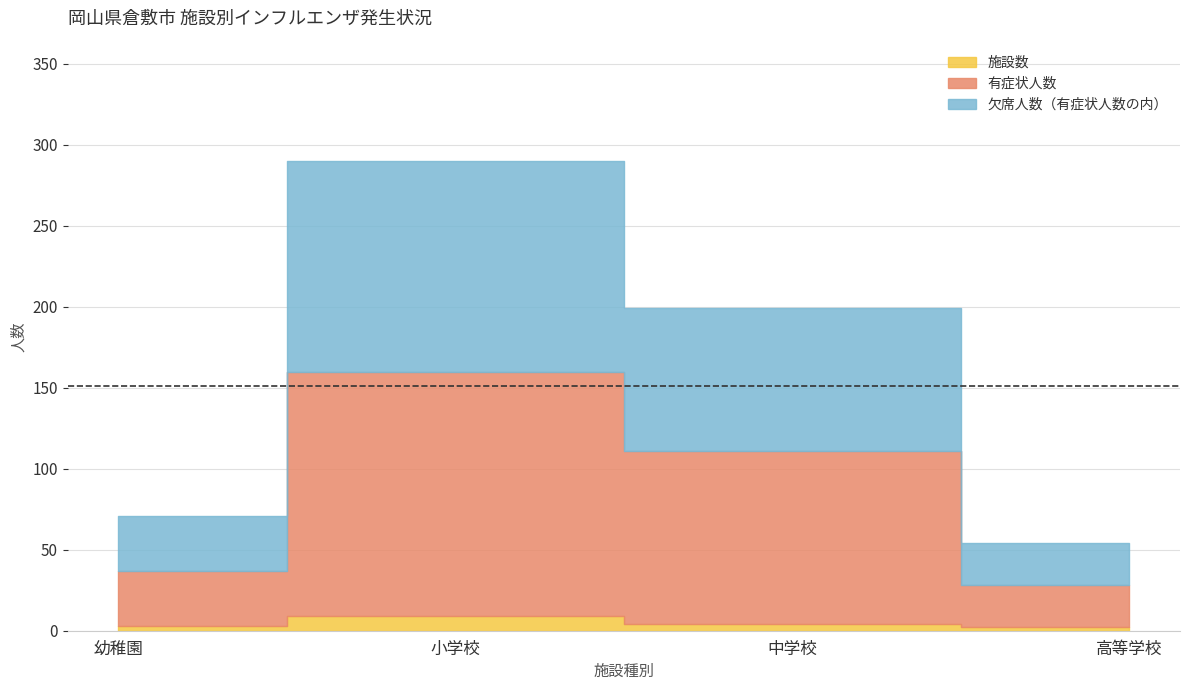

What is the label of the 3rd point from the left?

中学校